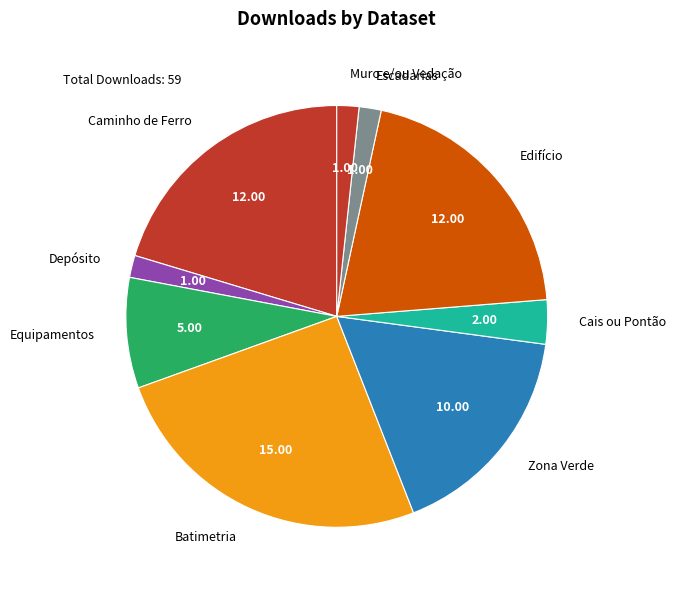

What is the largest slice in the pie chart?

Batimetria